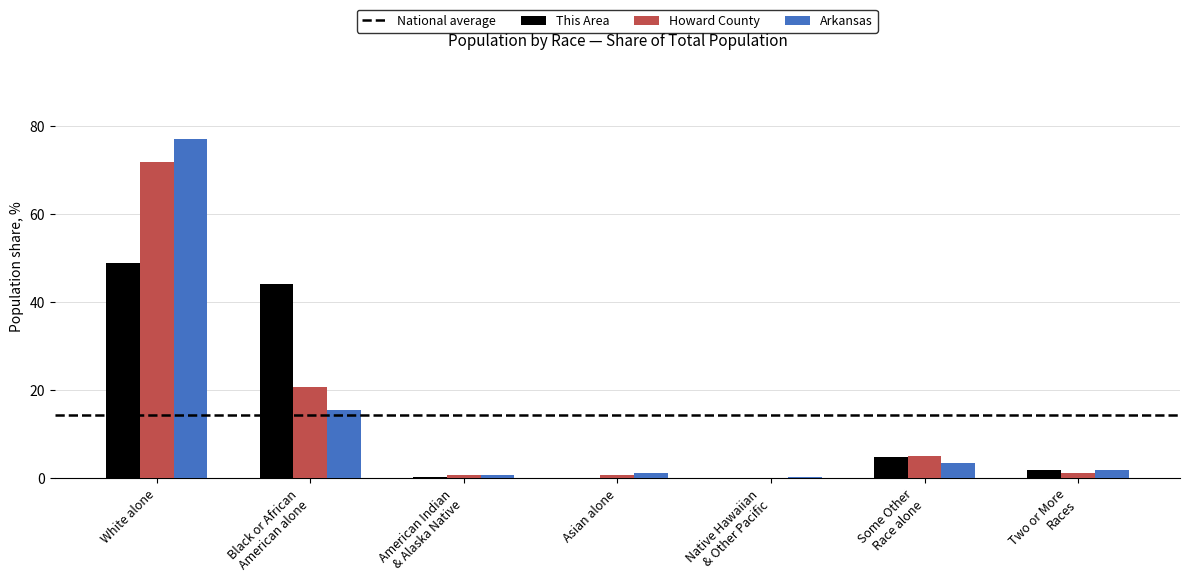

At which category is the sum across all series the highest?

White alone